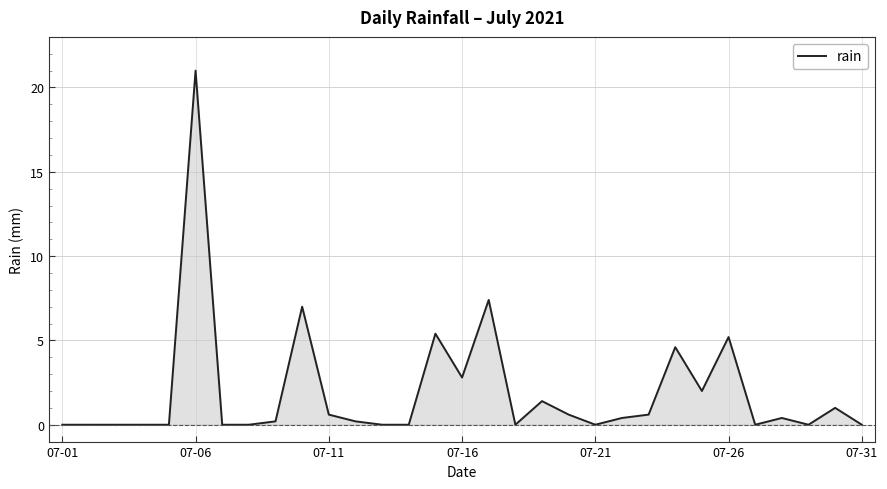

What is the greatest value displayed?

21.0